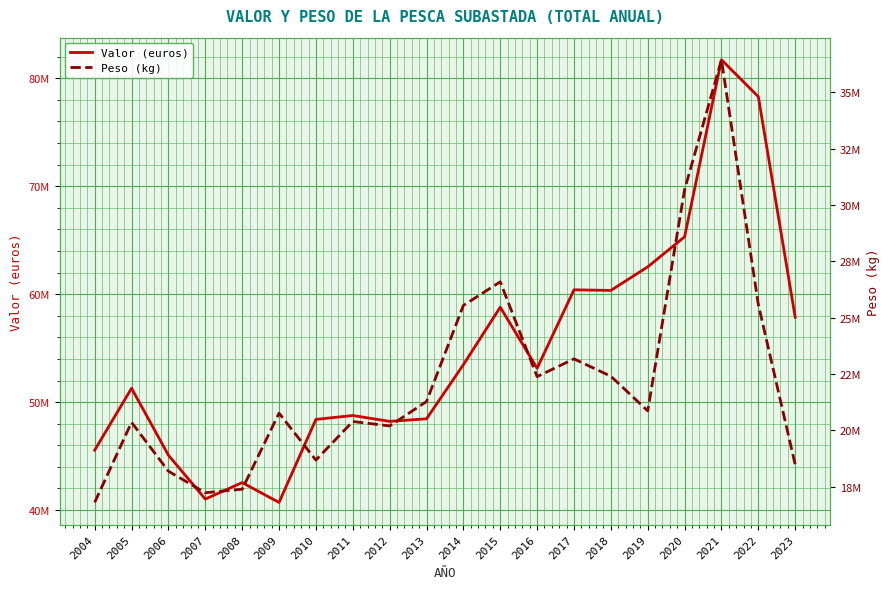

Where does the Peso (kg) series first go above 20860825?

2013